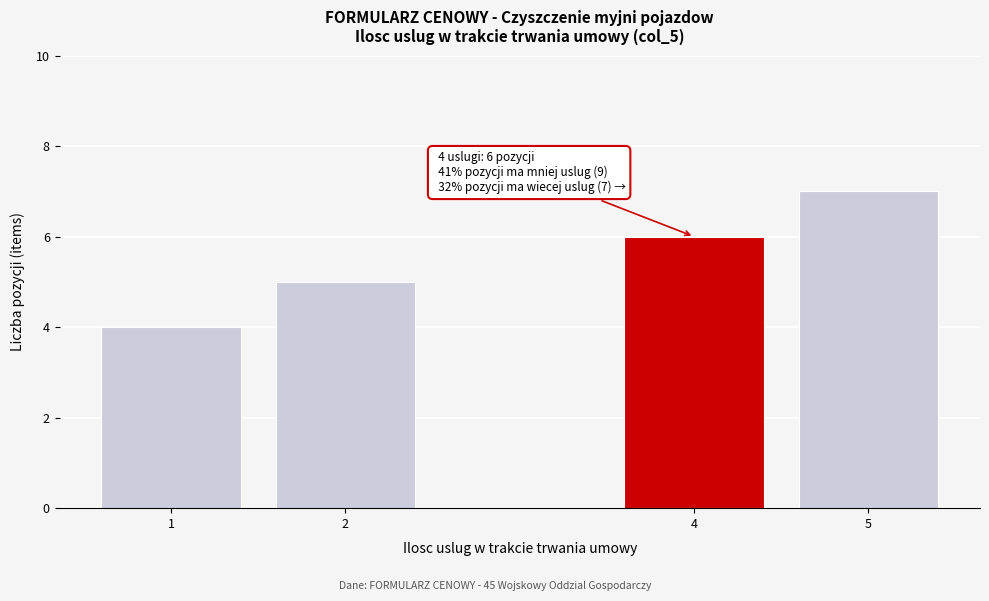

Reading left to right, list all the values displayed in this chart.

4	5	6	7